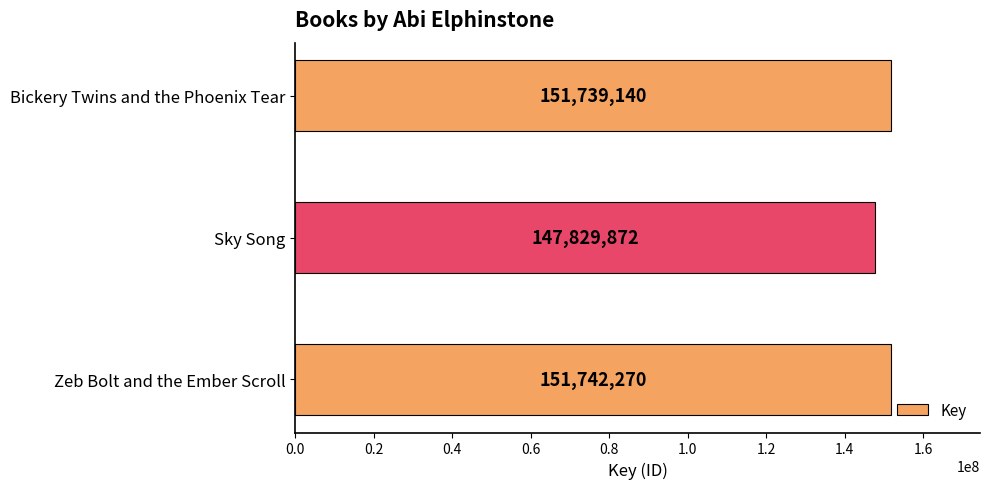

What value does the data have at Sky Song?

147829872